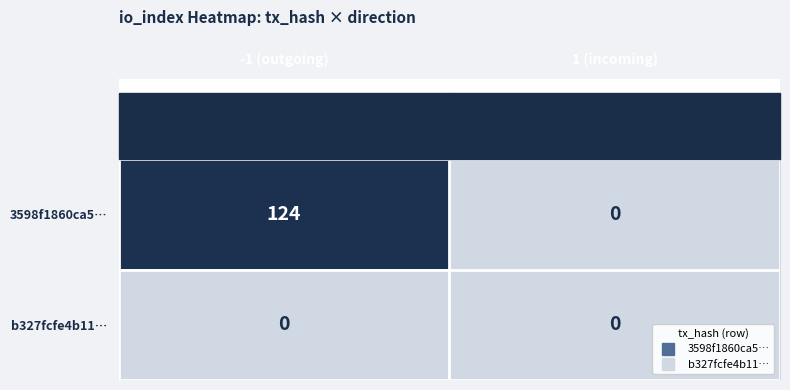

At which label does 3598f1860ca5… reach its minimum?

1 (incoming)